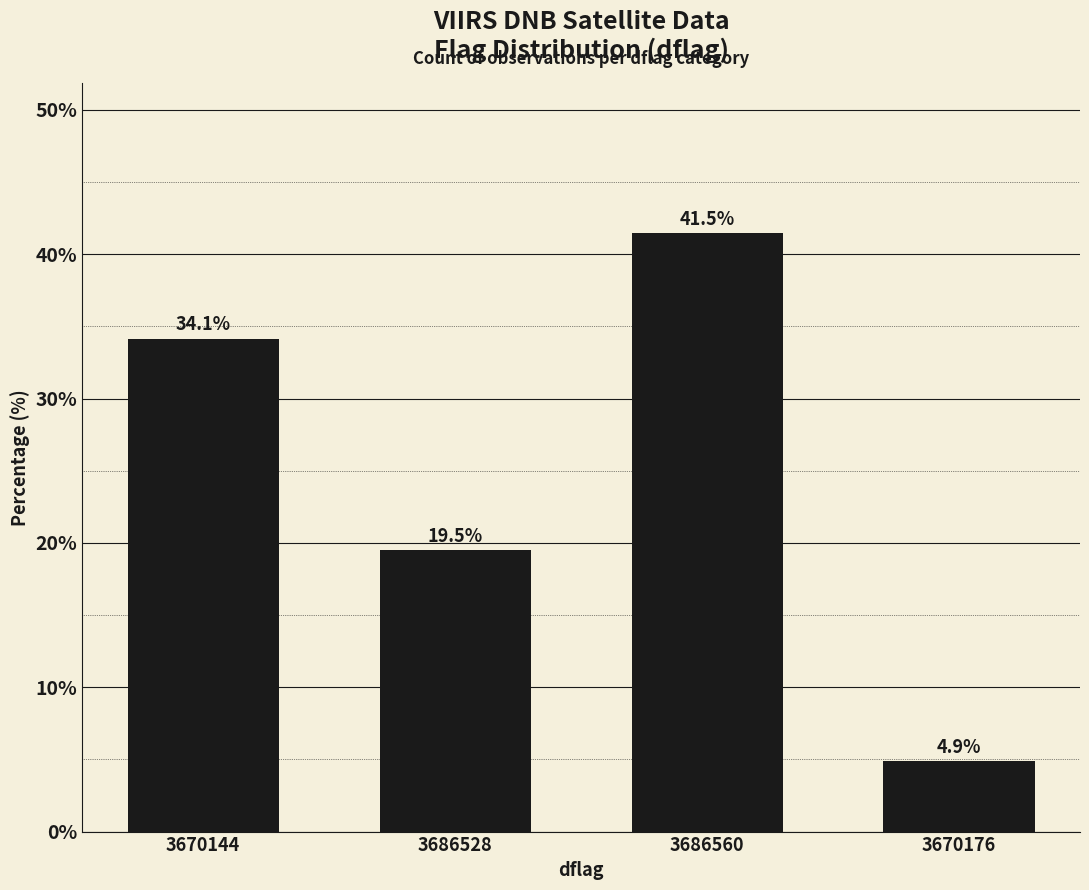

Where does the data first go above 34?

3670144